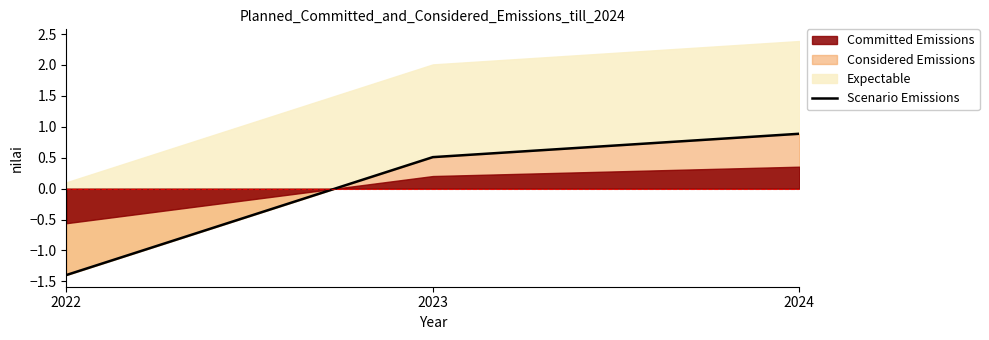

Which has a higher value, 2023 or 2024?

2024